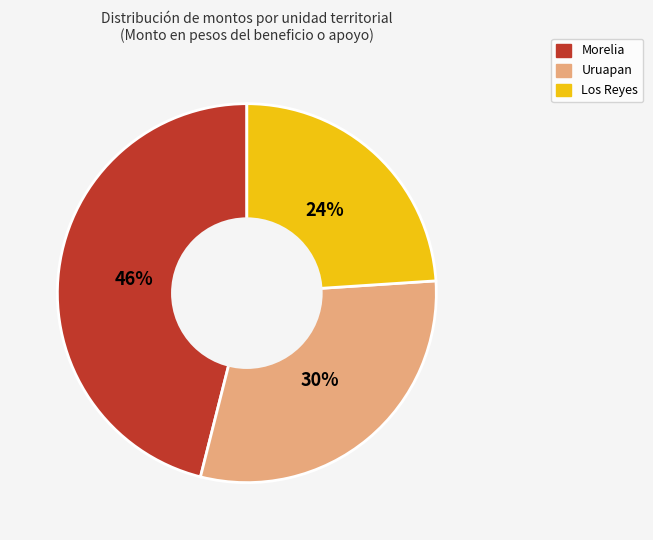

Does any single category account for the majority?

No